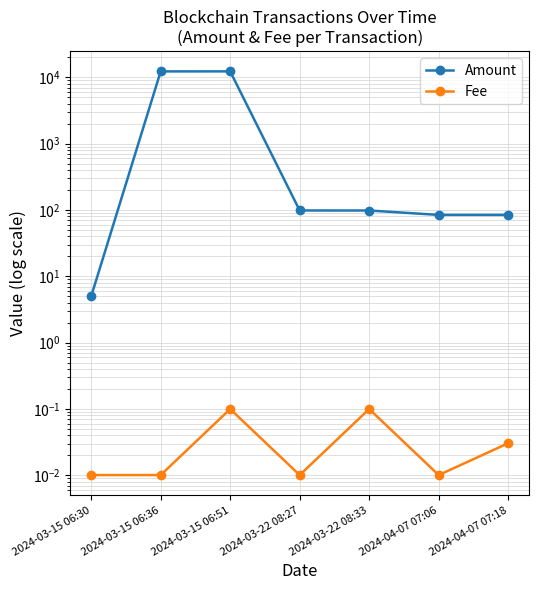

What are all the series names shown in the legend?

Amount, Fee